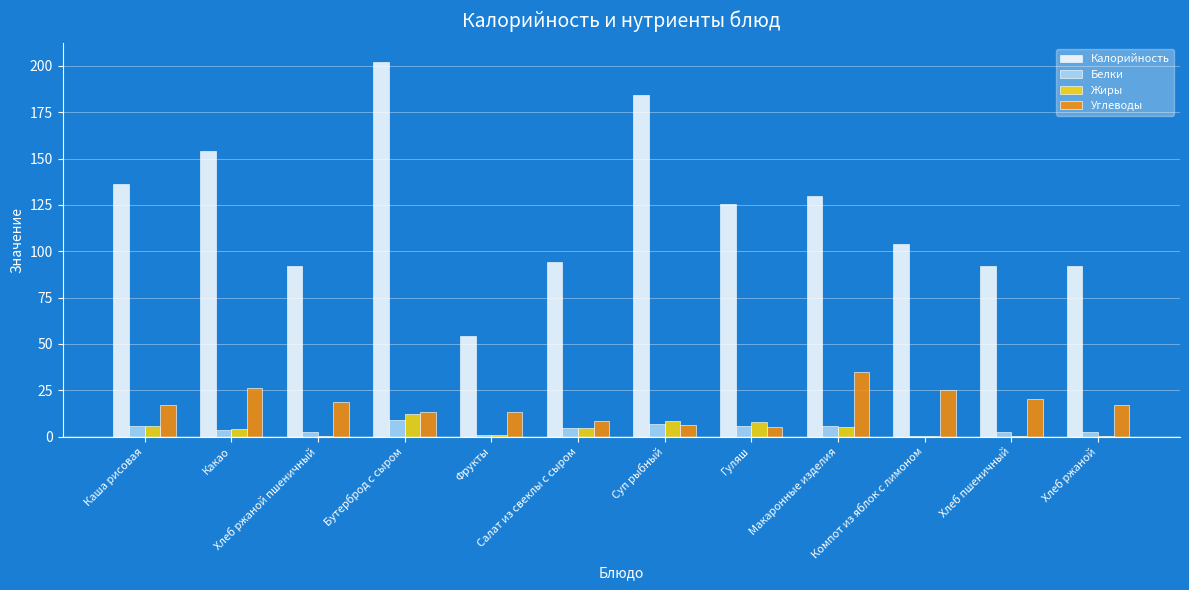

What are all the series names shown in the legend?

Калорийность, Белки, Жиры, Углеводы